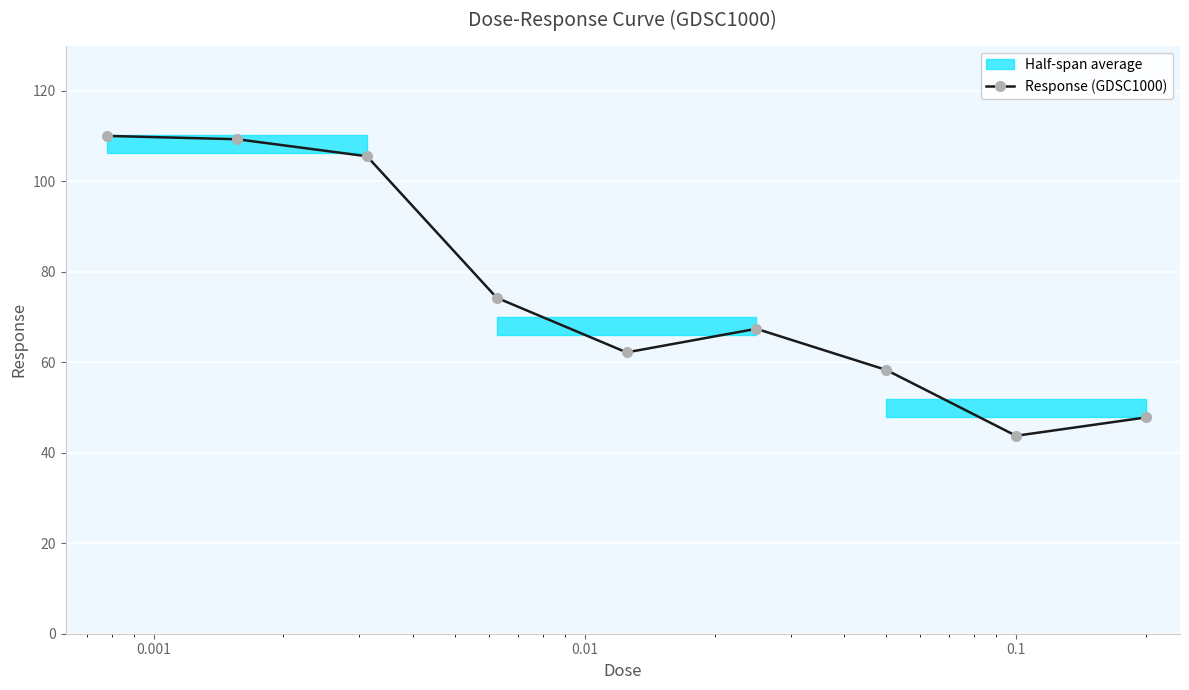

What is the lowest value of the Response (GDSC1000) series?

43.8